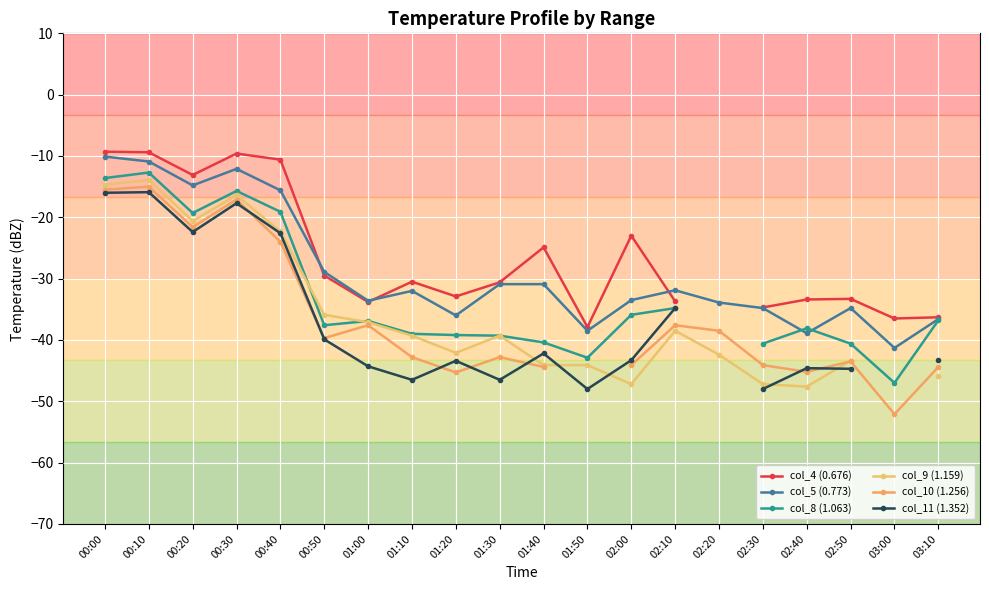

Where is col_11 (1.352) nearest to the value -31?

02:10